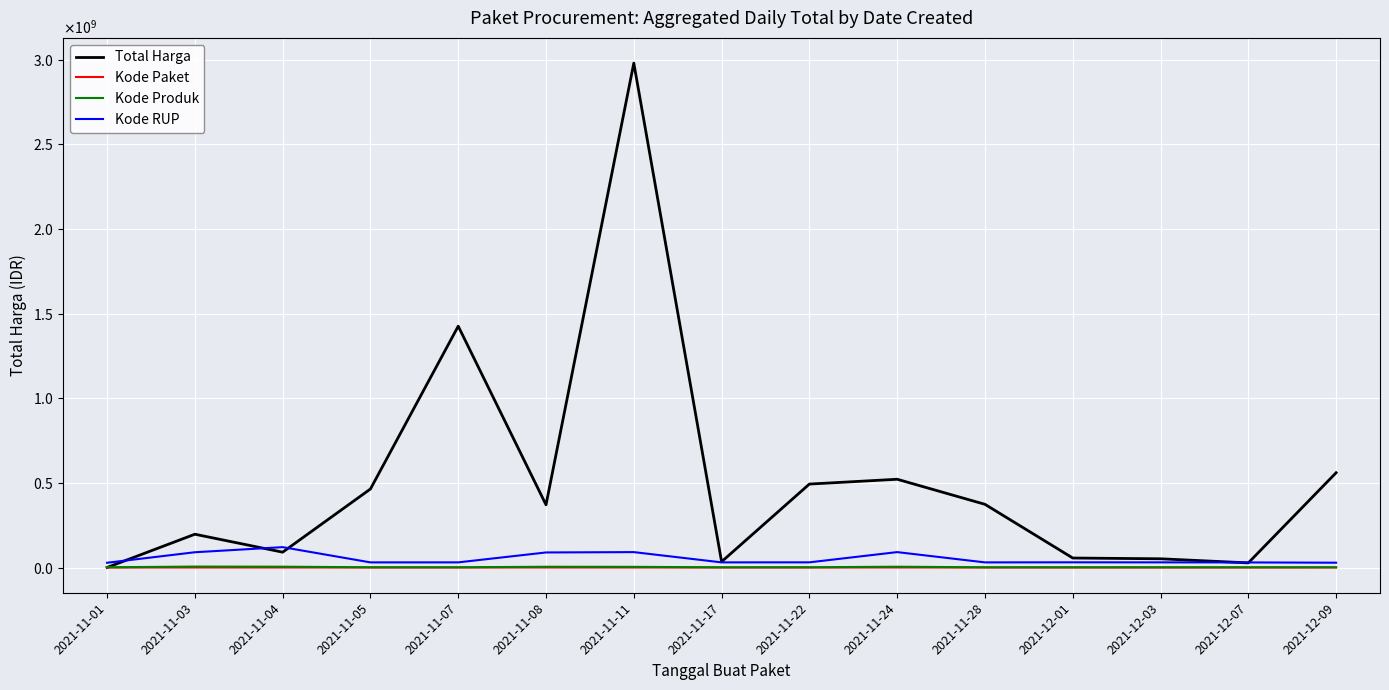

What are all the series names shown in the legend?

Total Harga, Kode Paket, Kode Produk, Kode RUP